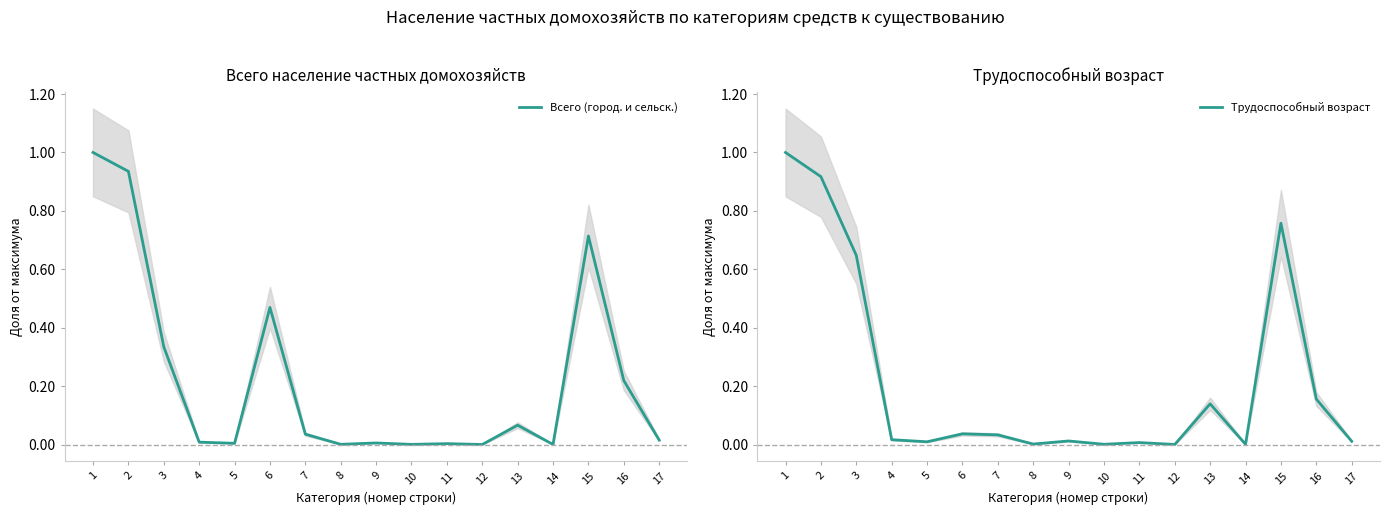

Reading left to right, transcribe all the data shown in this chart.

Всего (город. и сельск.): 1=1.0	2=0.9	3=0.3	4=0.0	5=0.0	6=0.5	7=0.0	8=0.0	9=0.0	10=0.0	11=0.0	12=0.0	13=0.1	14=0.0	15=0.7	16=0.2	17=0.0
Трудоспособный возраст: 1=1.0	2=0.9	3=0.6	4=0.0	5=0.0	6=0.0	7=0.0	8=0.0	9=0.0	10=0.0	11=0.0	12=0.0	13=0.1	14=0.0	15=0.8	16=0.2	17=0.0